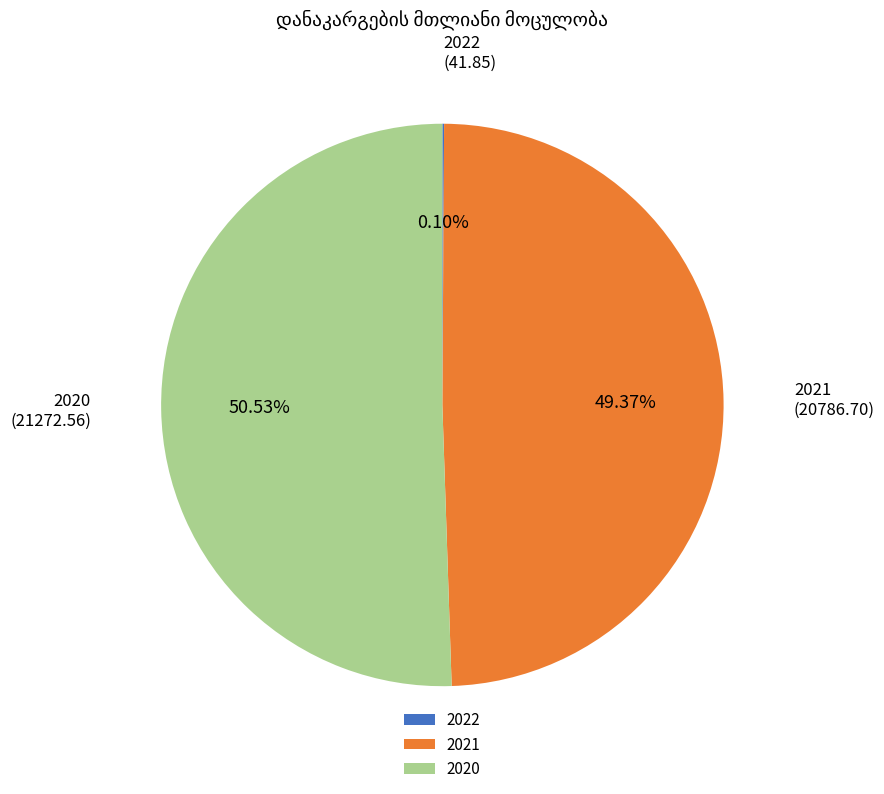

What is the majority slice?

2020